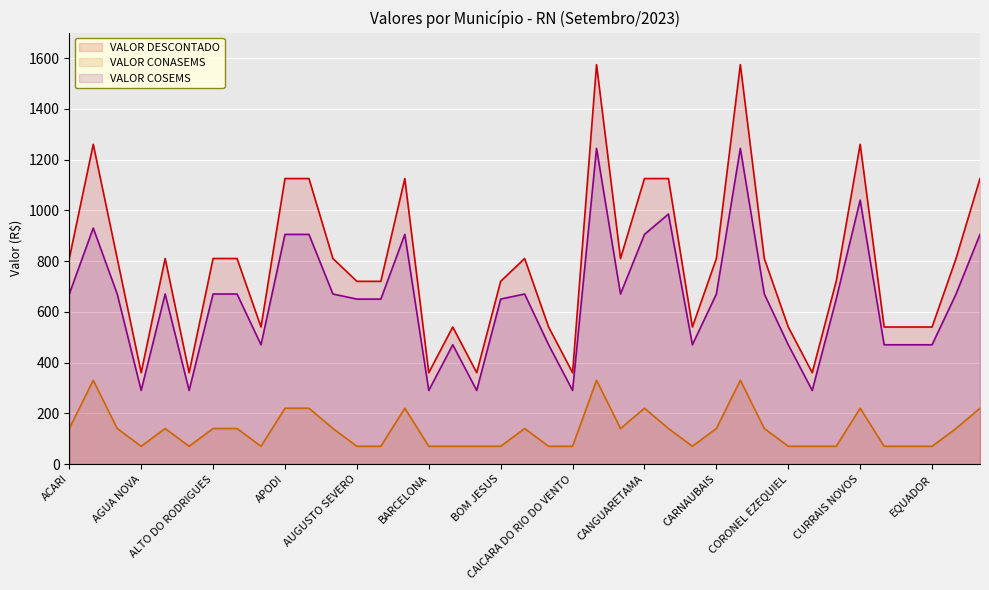

What is the value of the VALOR DESCONTADO point at the 8th from the left?

810